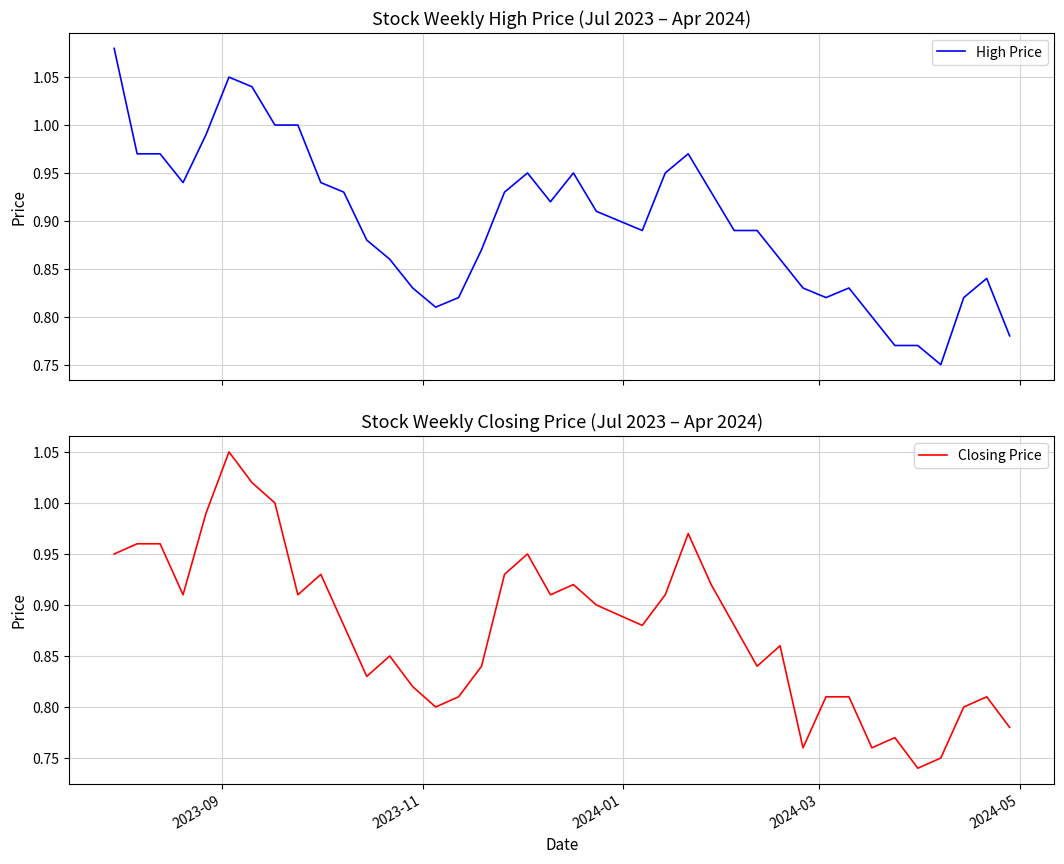

At how many categories does at least one series exceed 0?

40